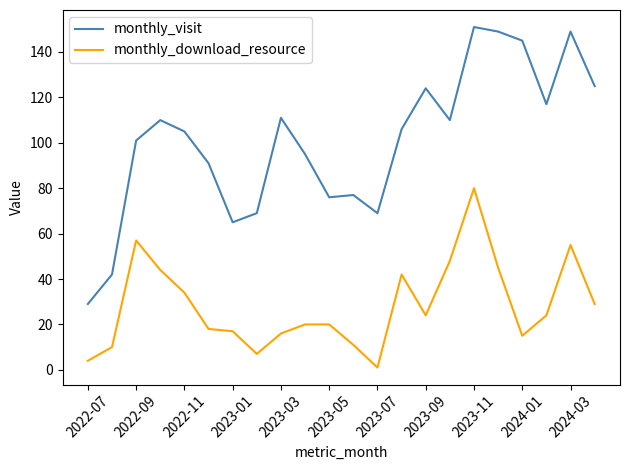

Which series has the largest range (max minus min)?

monthly_visit